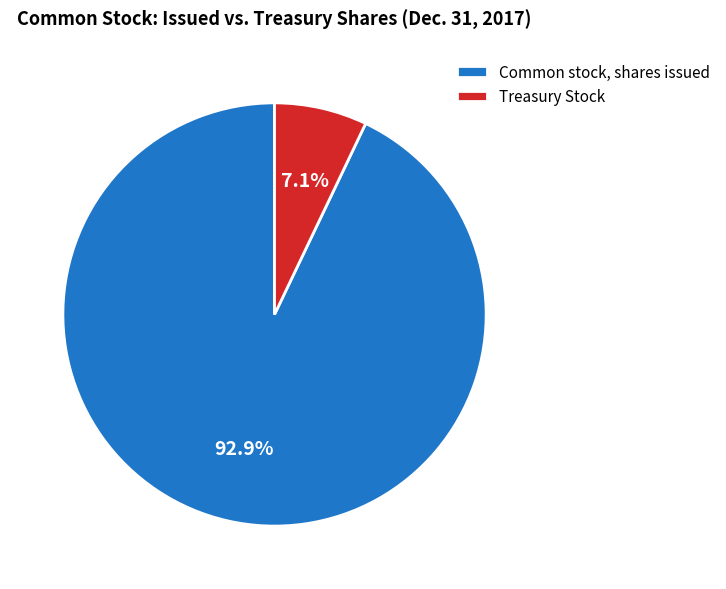

What is the total percentage of Treasury Stock and Common stock, shares issued?

100.0%